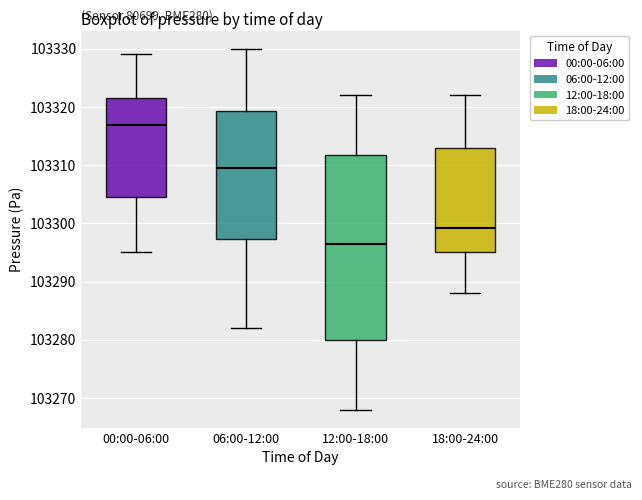

Reading left to right, transcribe this box plot: for each box, give where its median line is, the range the box spans, and where its two whiskers end, as read against the y-axis. The values are not printed on the chart, so give them approximately, as read against the axis.

00:00-06:00: median 103317, box 103305 to 103322, whiskers 103295 to 103329
06:00-12:00: median 103310, box 103297 to 103319, whiskers 103282 to 103330
12:00-18:00: median 103297, box 103280 to 103312, whiskers 103268 to 103322
18:00-24:00: median 103299, box 103295 to 103313, whiskers 103288 to 103322